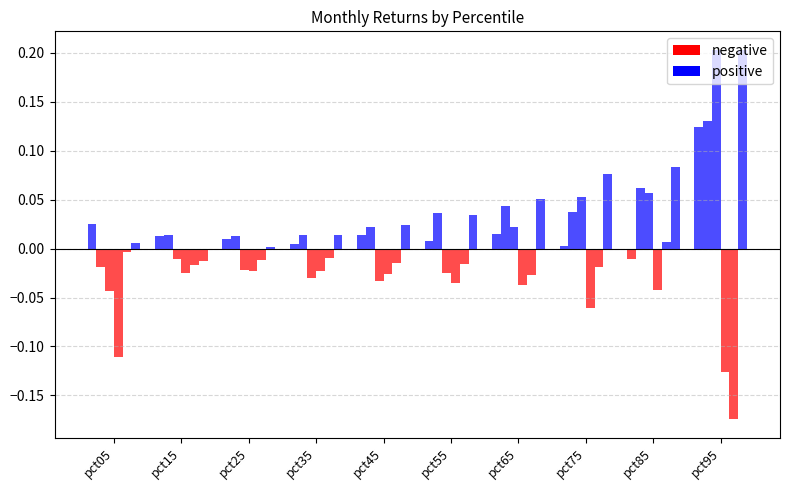

How many groups of bars are there?

10